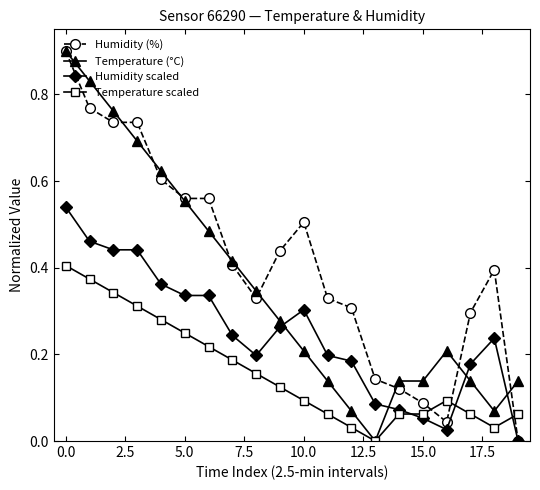

How many lines are shown in the chart?

4